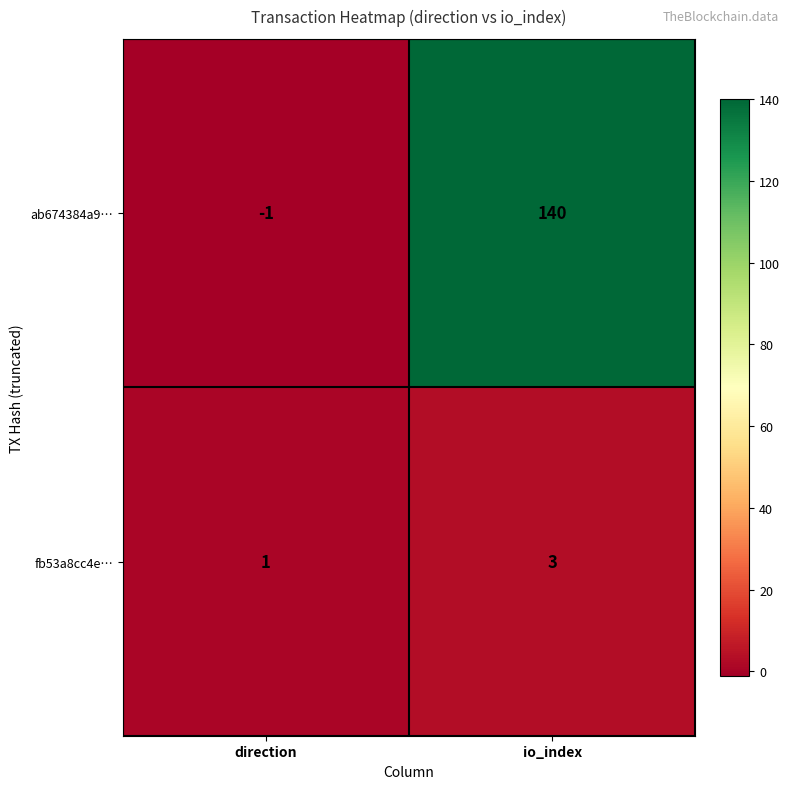

The fb53a8cc4e… series shows 3 at io_index. True or false?

True